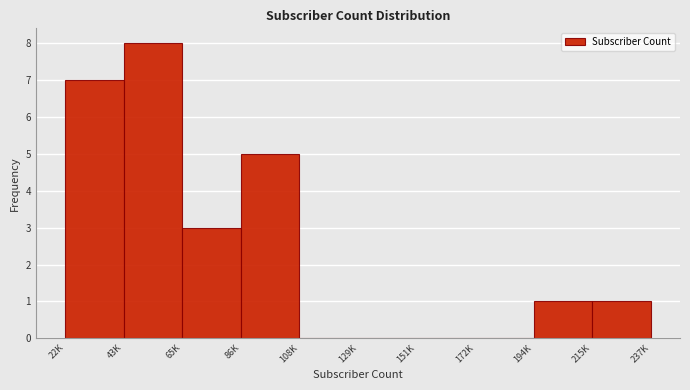

Reading left to right, extract all data points from this chart.

22K=7	43K=8	65K=3	86K=5	108K=0	129K=0	151K=0	172K=0	194K=1	215K=1